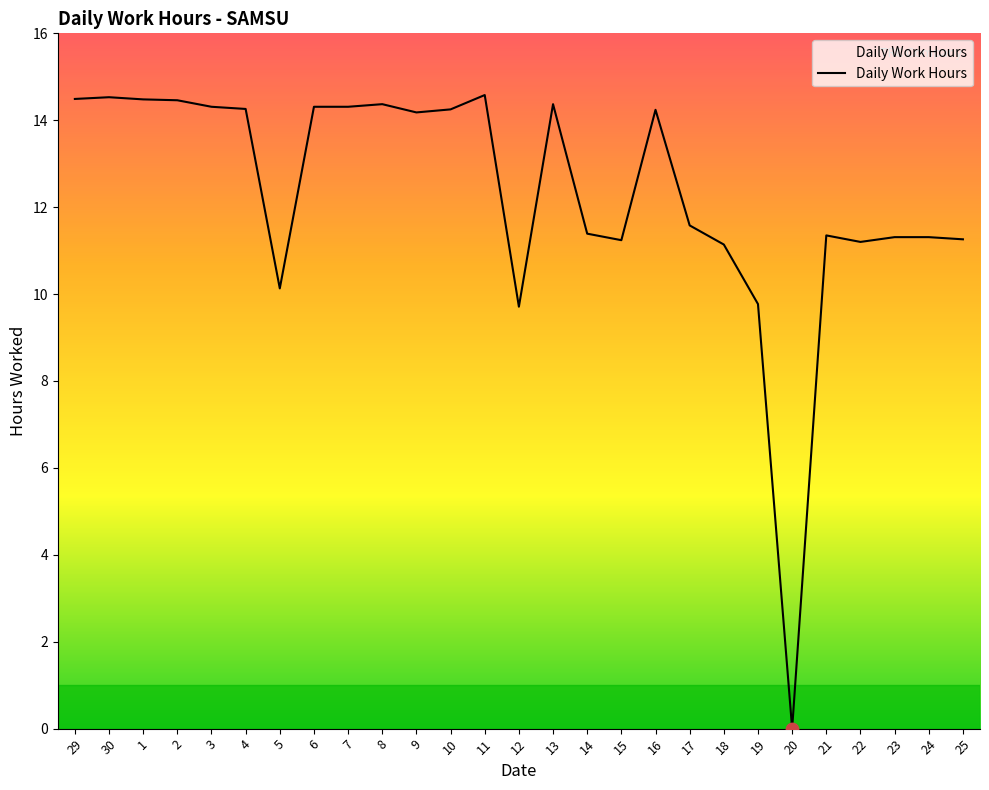

What is the change in value from 29 to 5?

-4.4